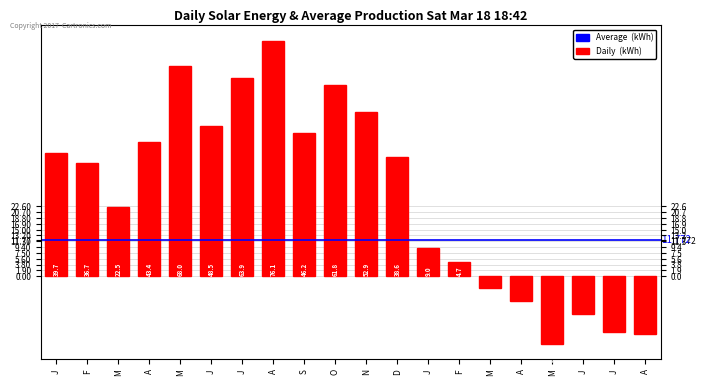

The chart shows a value of -11.2 at A. True or false?

False